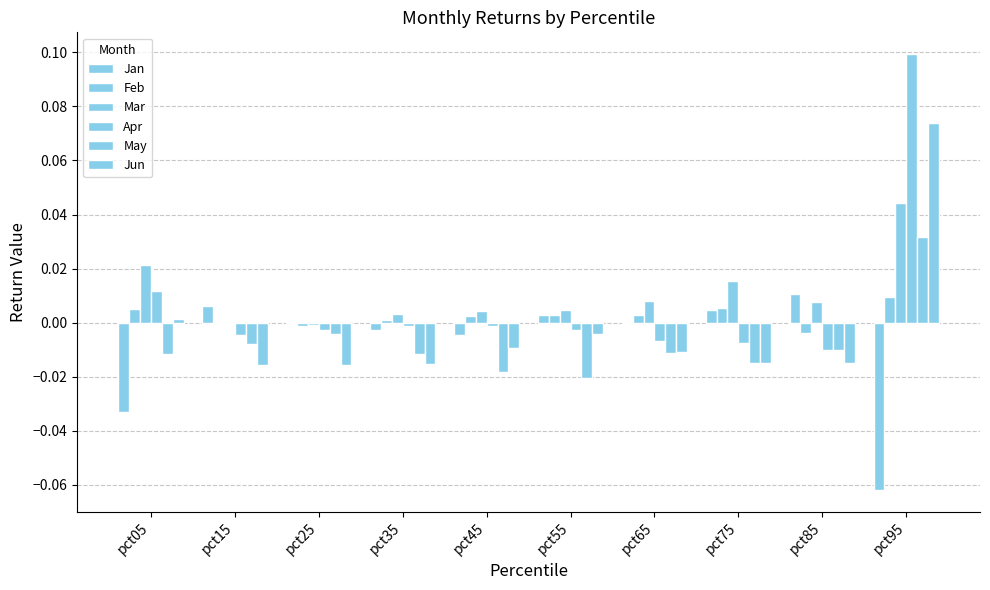

Reading left to right, what are all the values shown in this chart?

Jan: -0.0	0.0	0.0	-0.0	-0.0	0.0	-0.0	0.0	0.0	-0.1
Feb: 0.0	-0.0	-0.0	0.0	0.0	0.0	0.0	0.0	-0.0	0.0
Mar: 0.0	-0.0	-0.0	0.0	0.0	0.0	0.0	0.0	0.0	0.0
Apr: 0.0	-0.0	-0.0	-0.0	-0.0	-0.0	-0.0	-0.0	-0.0	0.1
May: -0.0	-0.0	-0.0	-0.0	-0.0	-0.0	-0.0	-0.0	-0.0	0.0
Jun: 0.0	-0.0	-0.0	-0.0	-0.0	-0.0	-0.0	-0.0	-0.0	0.1